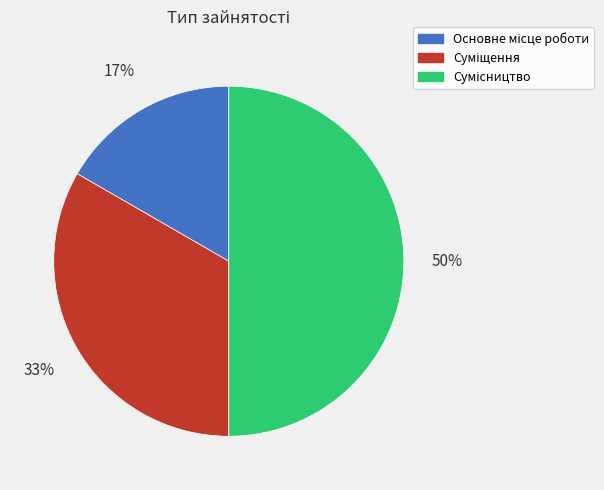

To the nearest percent, what is the average slice percentage?

33%